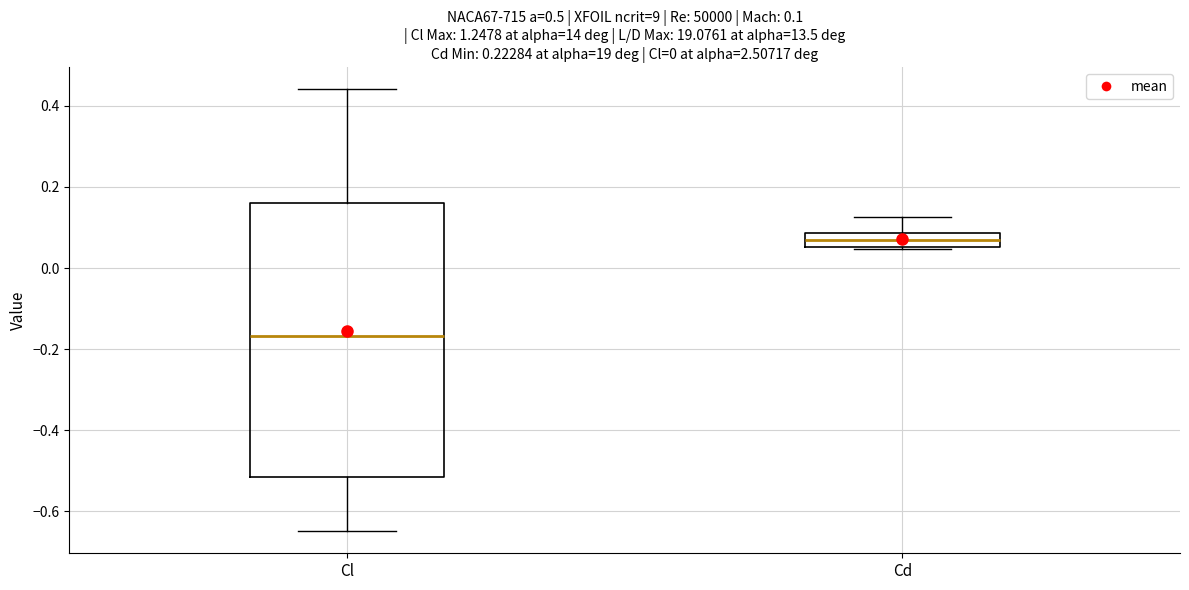

Which box's median line is the highest?

Cd